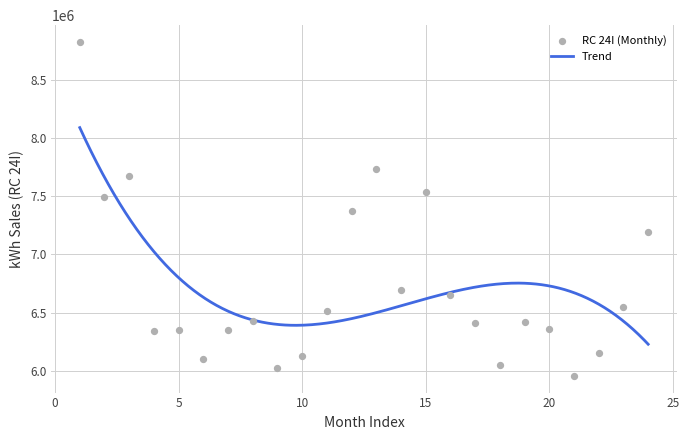

Between 4 and 19, which is larger?

19